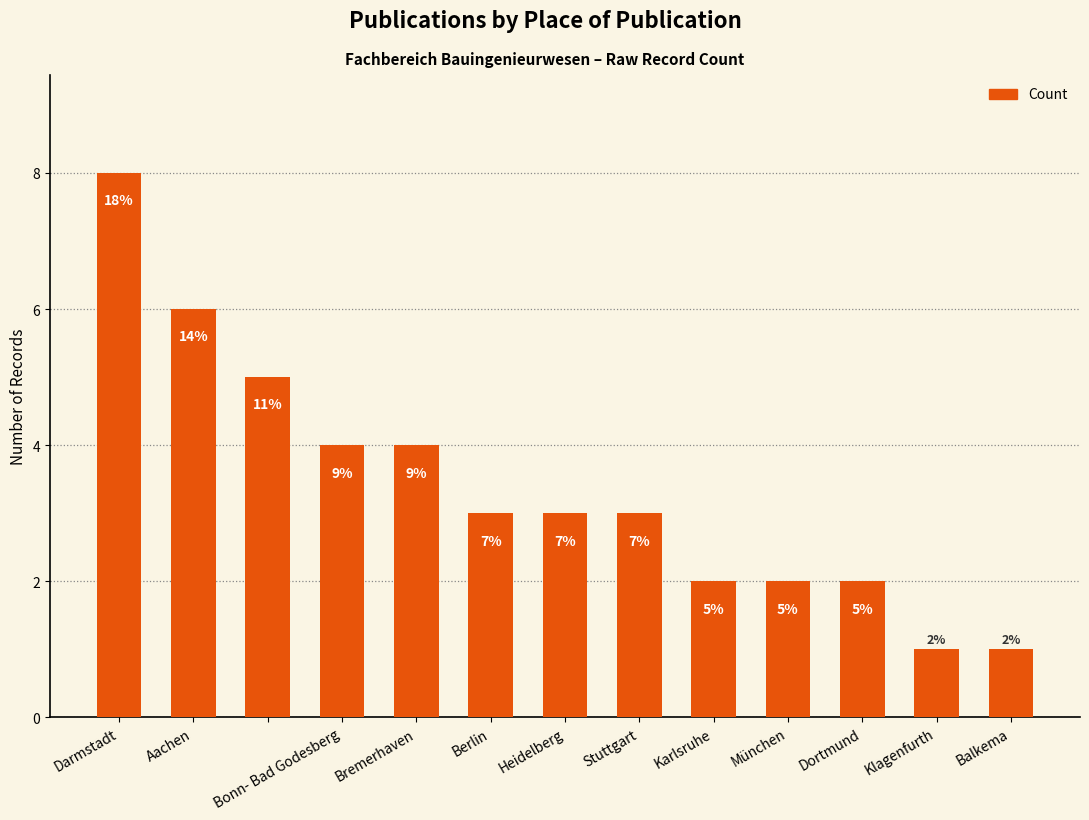

What is the minimum value shown in the chart?

1